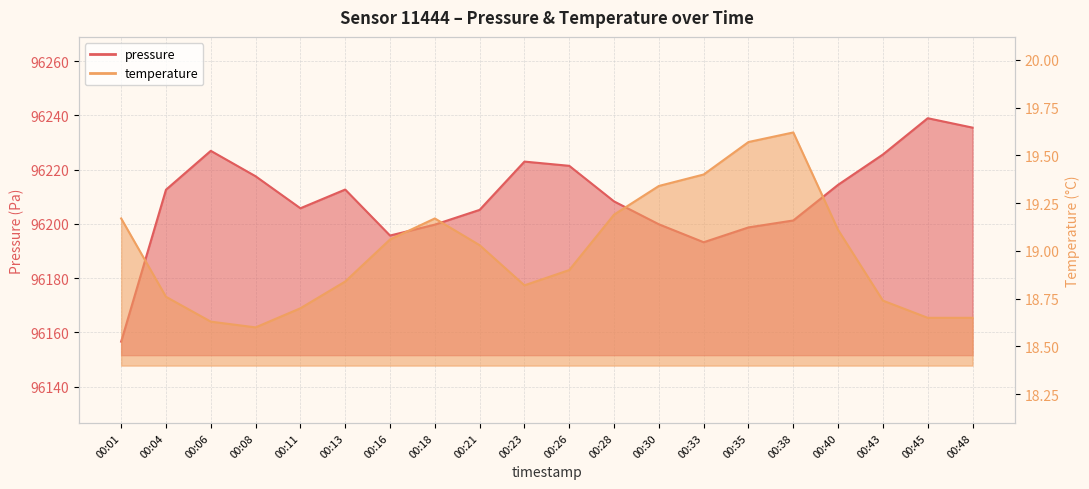

True or false: temperature and pressure intersect in this chart.

False